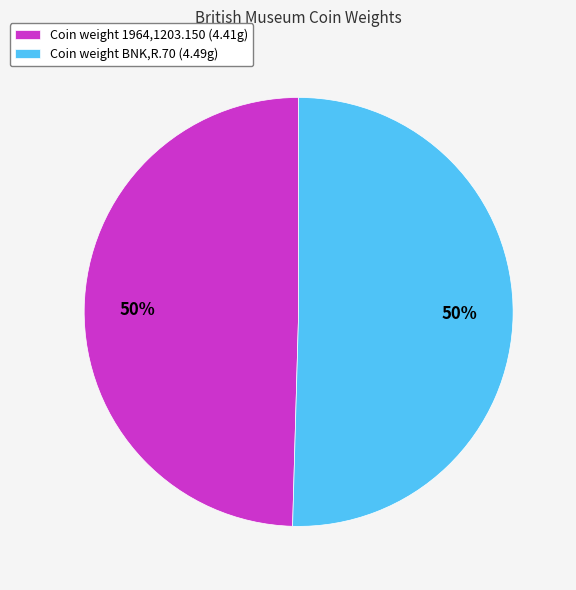

To the nearest percent, what is the combined percentage of Coin weight 1964,1203.150 (4.41g) and Coin weight BNK,R.70 (4.49g)?

100%